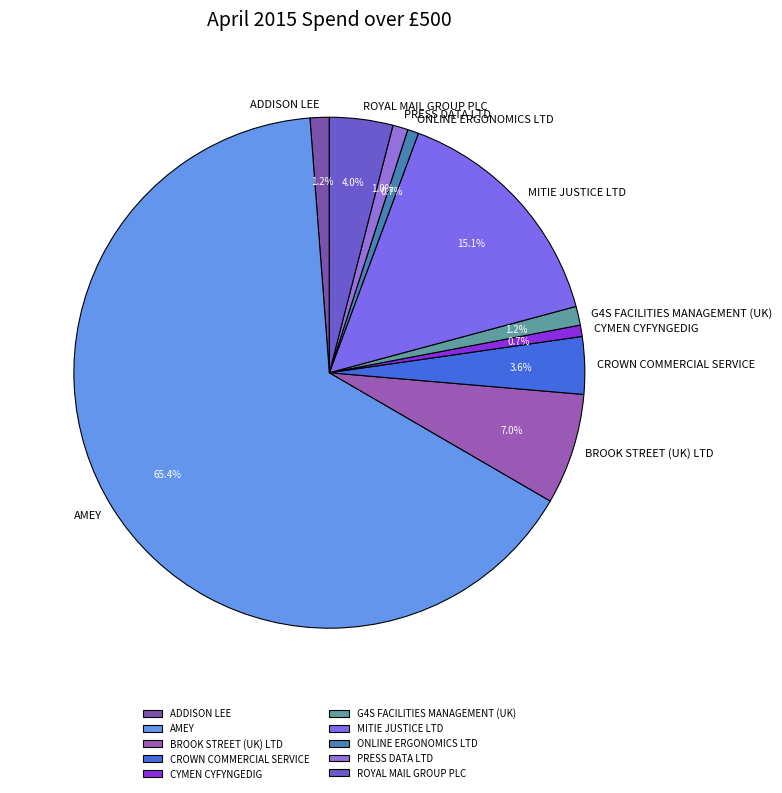

To the nearest percent, what is the average slice percentage?

10%